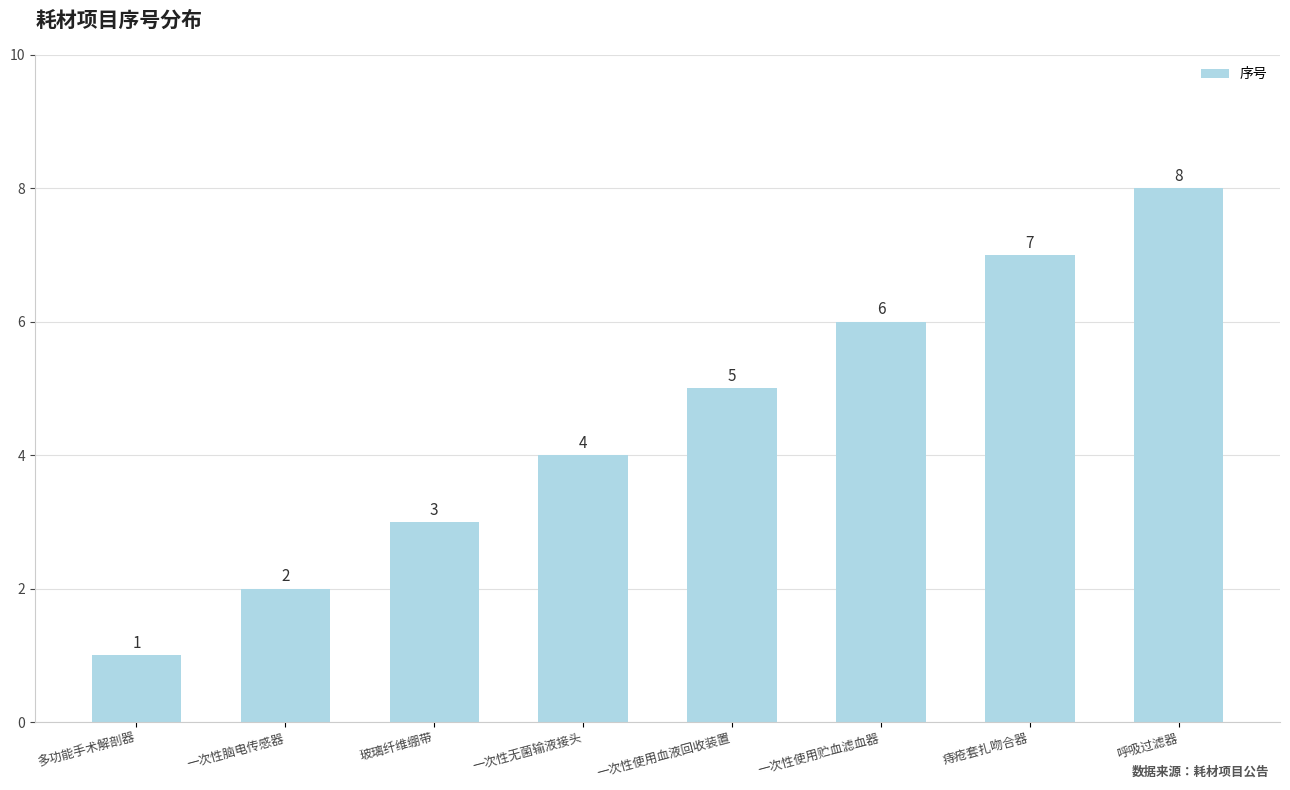

What is the smallest value displayed?

1